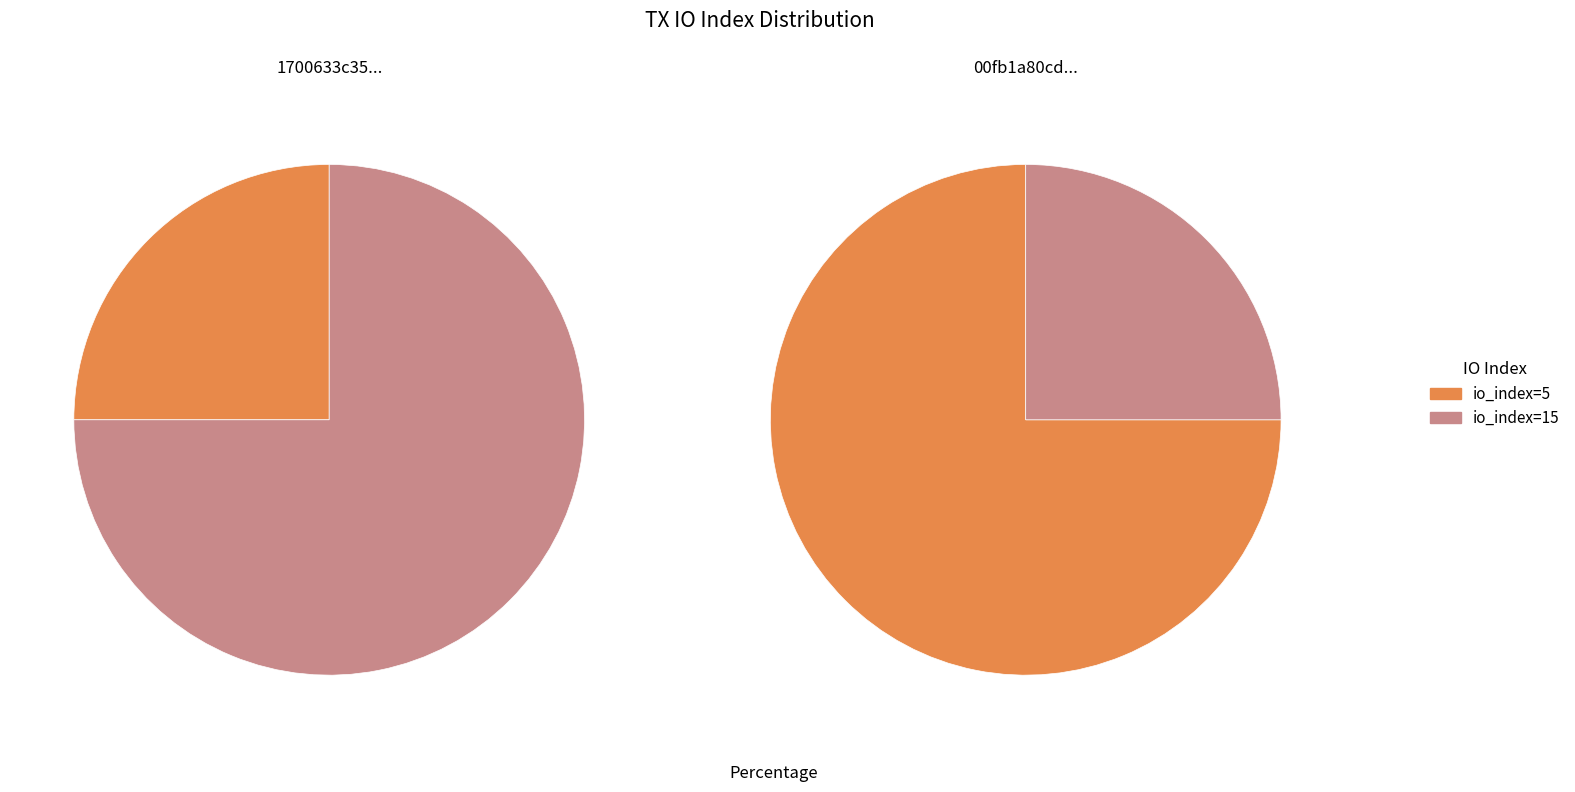

Which category has the biggest portion of the pie?

io_index=15